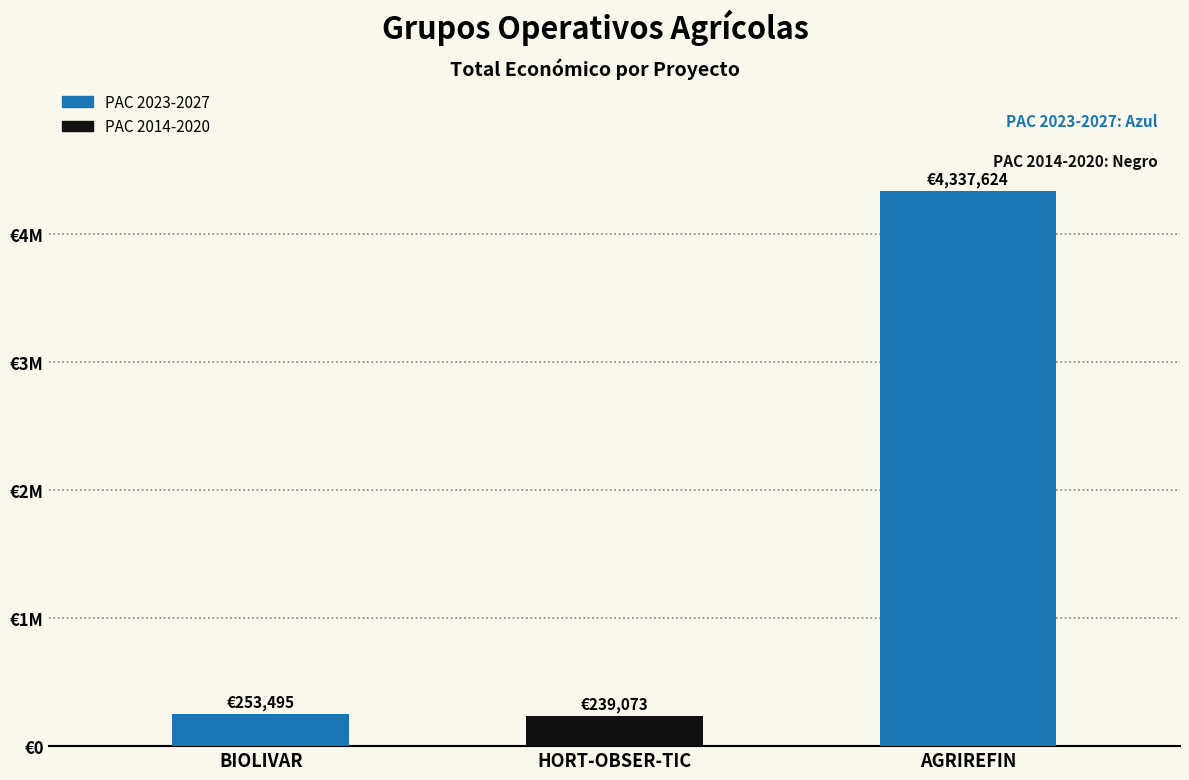

What position from the left is AGRIREFIN?

3